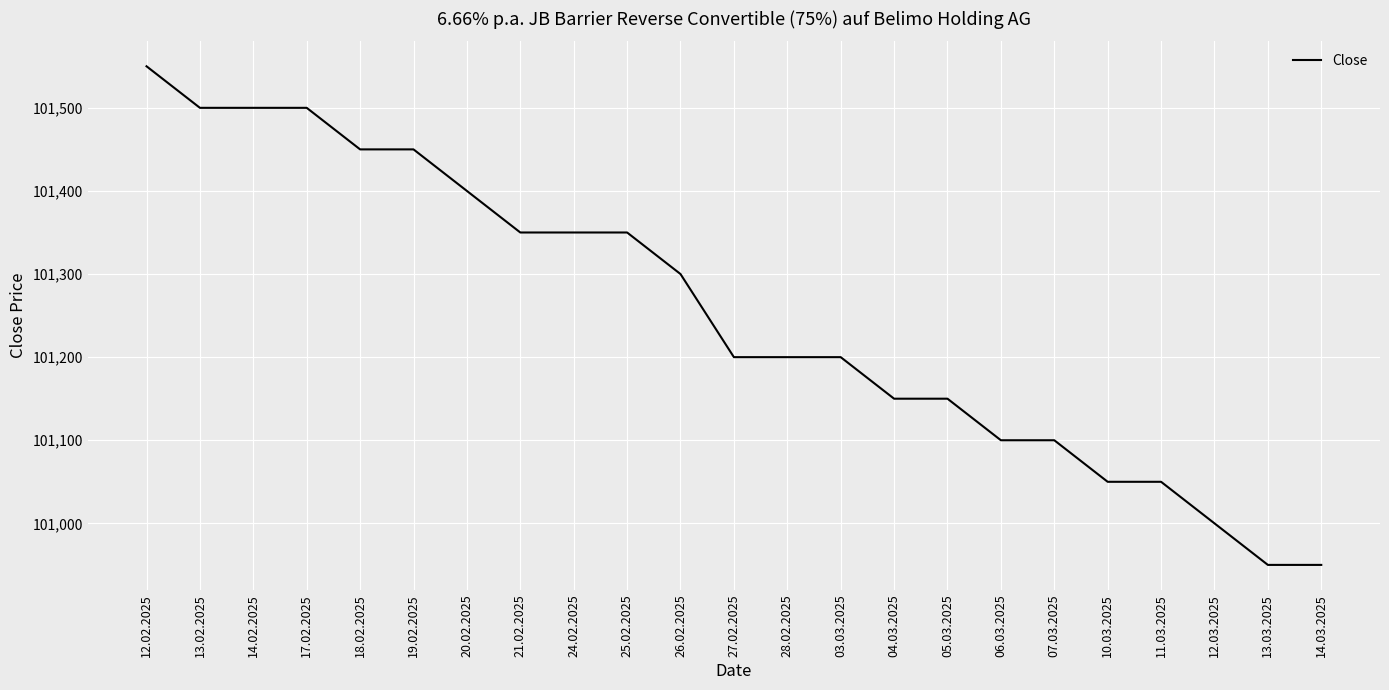

What position from the left is 07.03.2025?

18